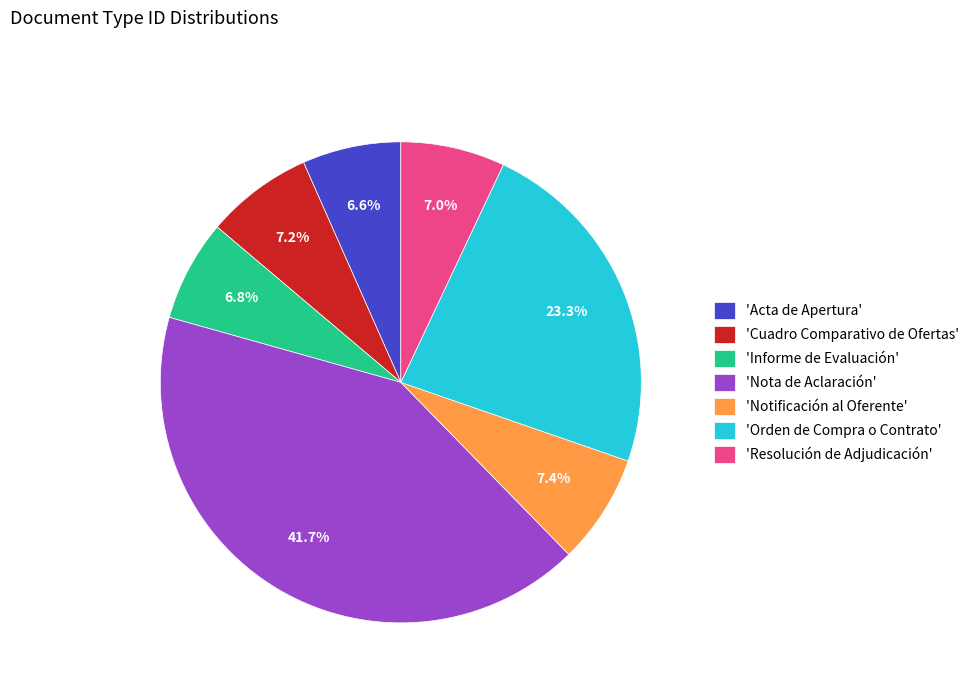

How many slices are in this pie chart?

7